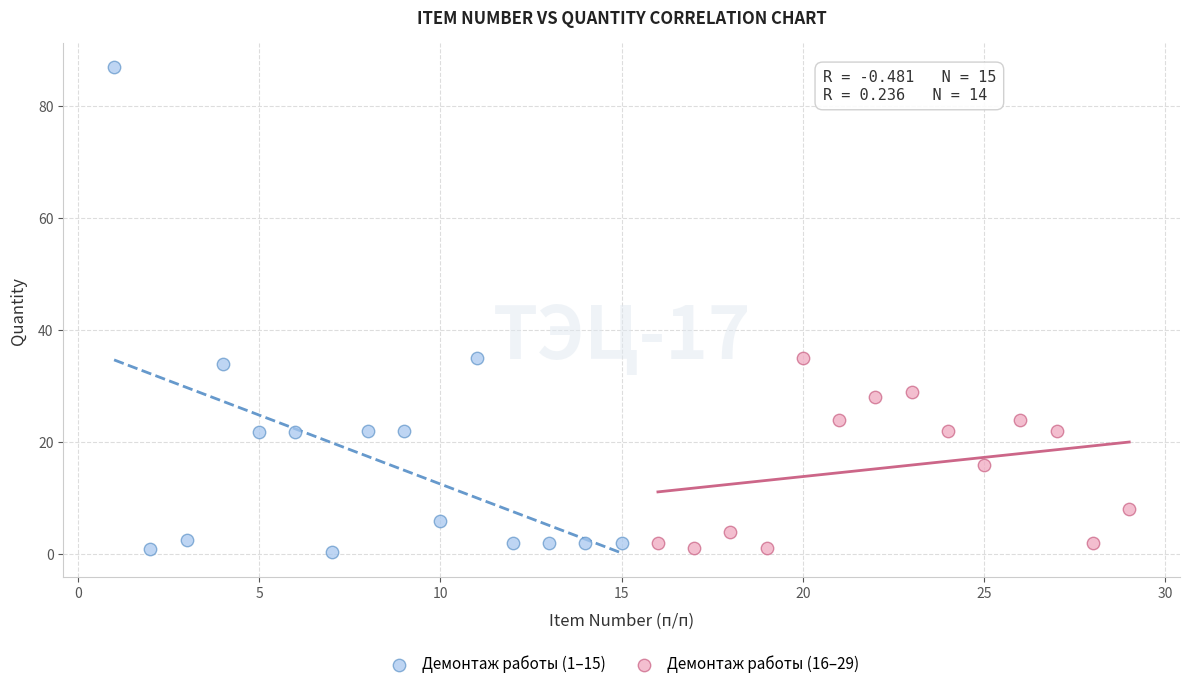

Which series has the widest spread of Y values?

Демонтаж работы (1–15)